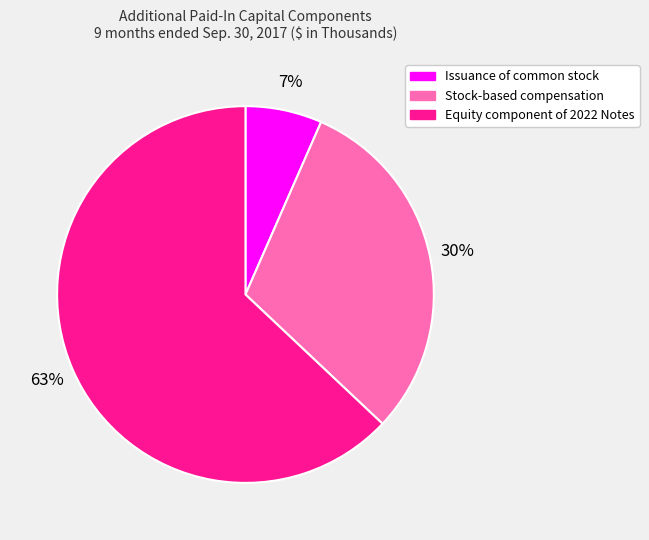

The Issuance of common stock slice represents 1% of the pie. True or false?

False